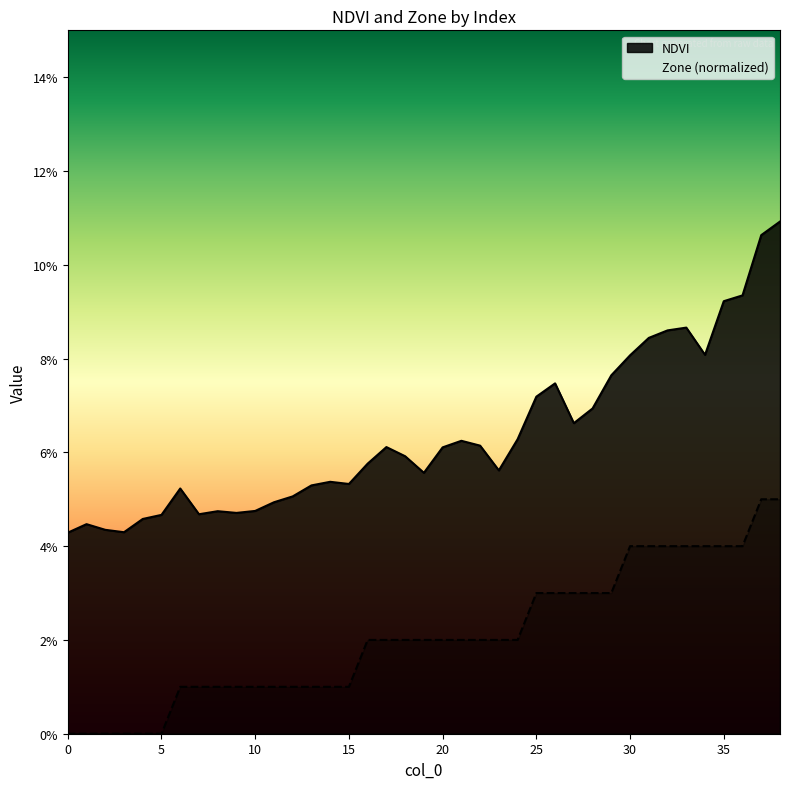

Reading left to right, extract all data points from this chart.

NDVI: 0.0	0.0	0.0	0.0	0.0	0.0	0.1	0.0	0.0	0.0	0.0	0.0	0.1	0.1	0.1	0.1	0.1	0.1	0.1	0.1	0.1	0.1	0.1	0.1	0.1	0.1	0.1	0.1	0.1	0.1	0.1	0.1	0.1	0.1	0.1	0.1	0.1	0.1	0.1
Zone: 0.0	0.0	0.0	0.0	0.0	0.0	0.0	0.0	0.0	0.0	0.0	0.0	0.0	0.0	0.0	0.0	0.0	0.0	0.0	0.0	0.0	0.0	0.0	0.0	0.0	0.0	0.0	0.0	0.0	0.0	0.0	0.0	0.0	0.0	0.0	0.0	0.0	0.1	0.1